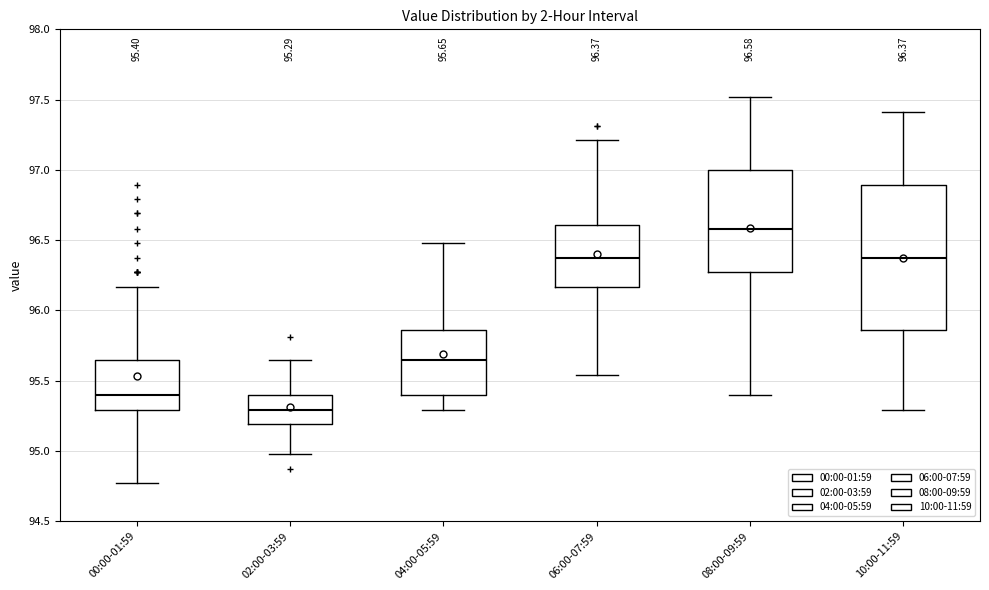

Comparing the boxes themselves (not the whiskers), which one is the tallest?

10:00-11:59